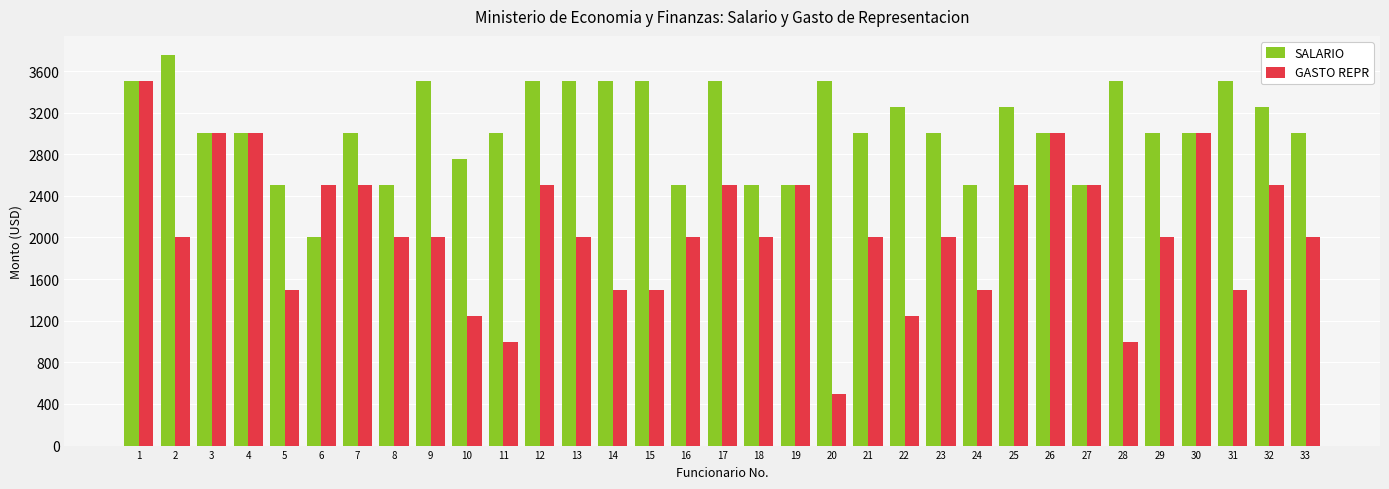

Which series has the largest total across all categories?

SALARIO